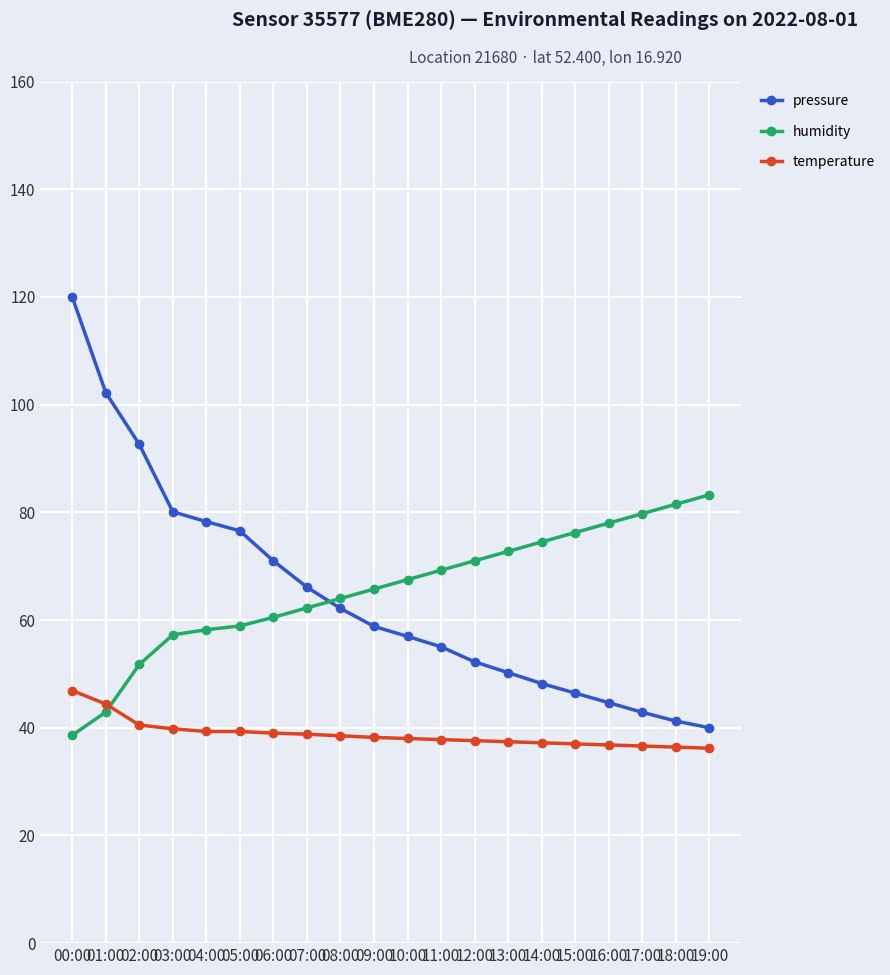

How many lines are shown in the chart?

3